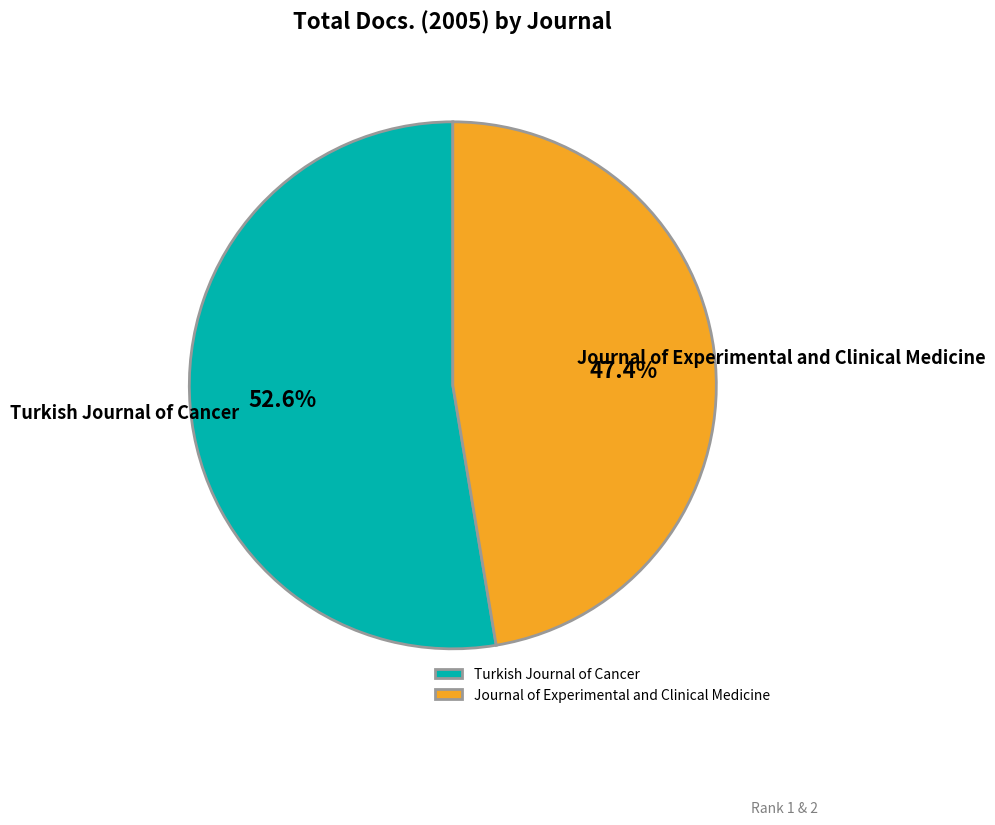

Approximately how many times larger is the value at Turkish Journal of Cancer compared to Journal of Experimental and Clinical Medicine?

1.1